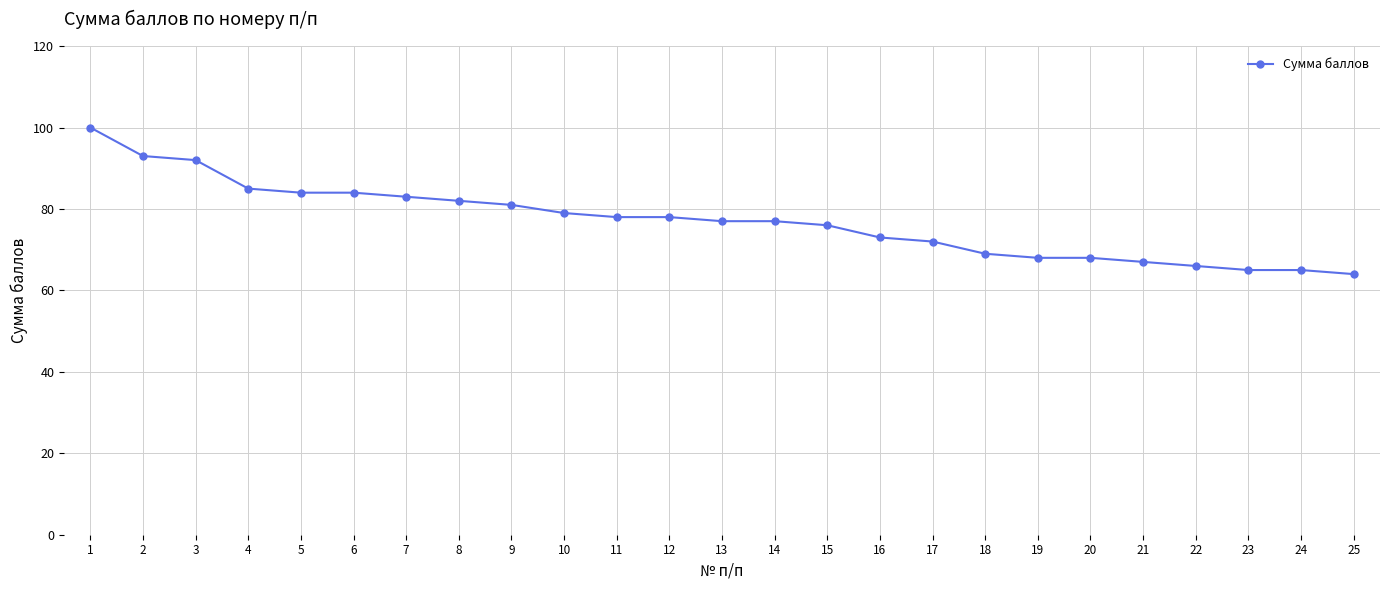

Reading left to right, what are all the values shown in this chart?

1=100	2=93	3=92	4=85	5=84	6=84	7=83	8=82	9=81	10=79	11=78	12=78	13=77	14=77	15=76	16=73	17=72	18=69	19=68	20=68	21=67	22=66	23=65	24=65	25=64